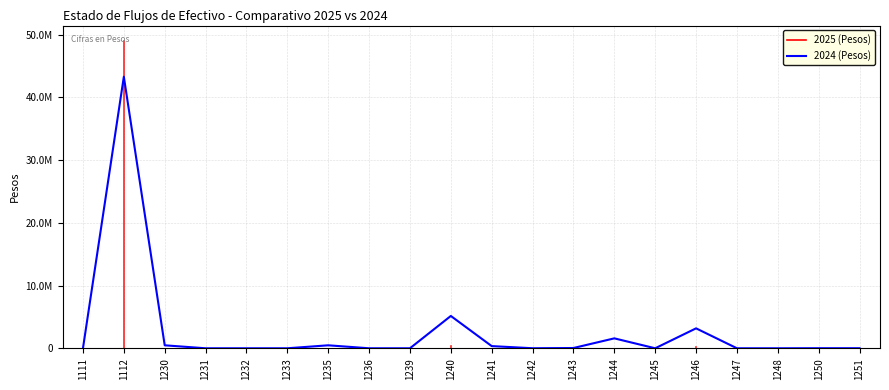

What is the change in value from 1230 to 1250?

-461144.0